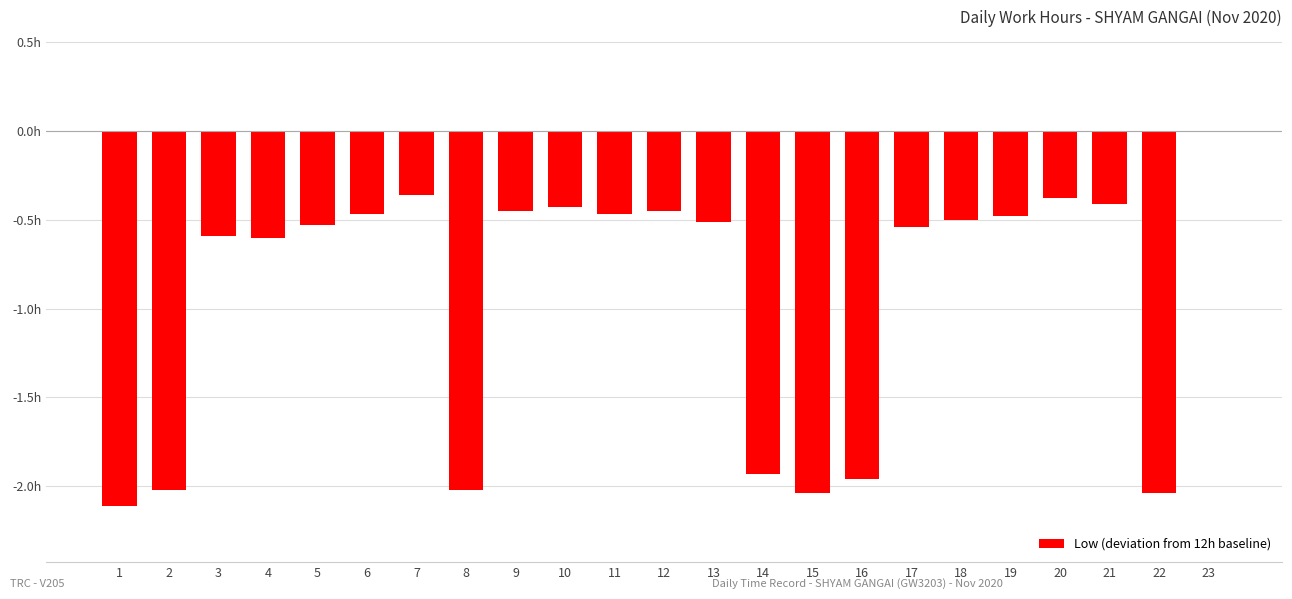

The chart shows a value of 0.7 at 23. True or false?

False